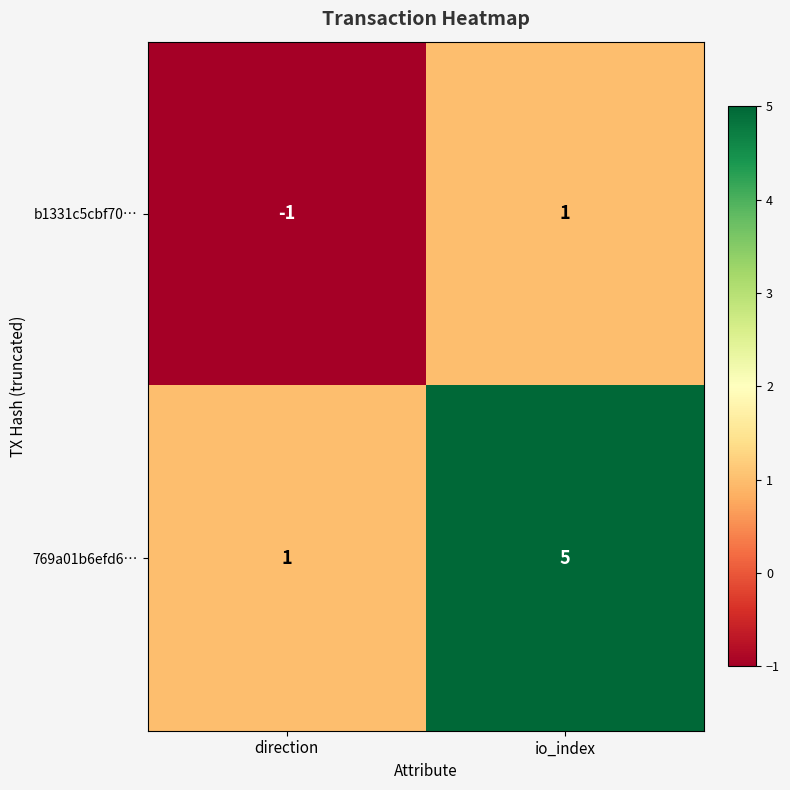

What is the sum of the 769a01b6efd6… values at io_index and direction?

6